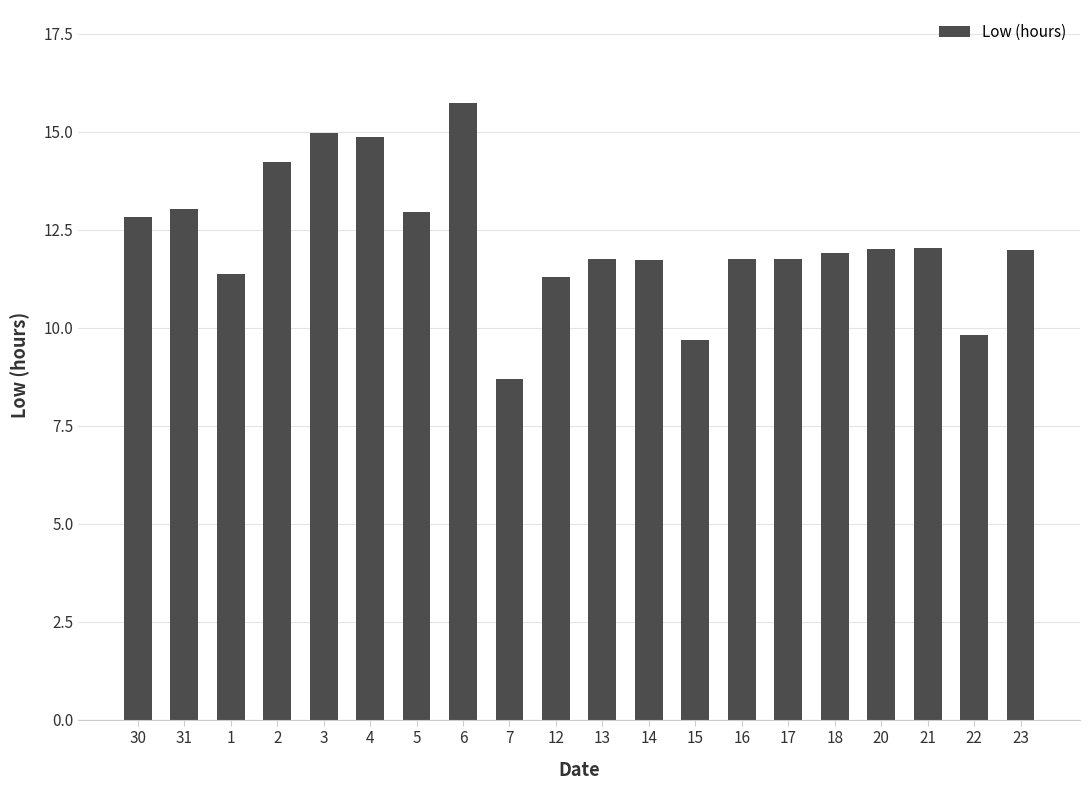

What is the change in value from 12 to 18?

+0.6